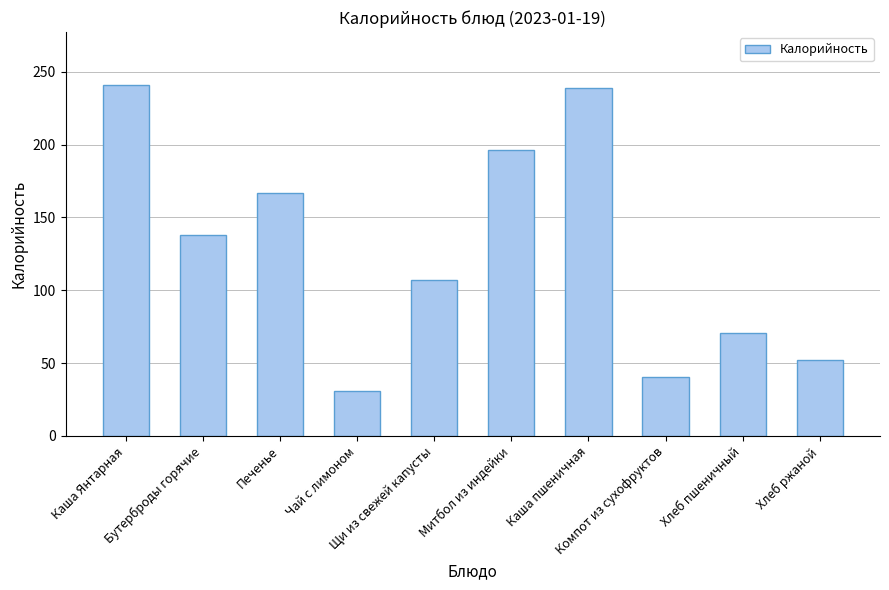

Rank the categories by value from highest to lowest.

Каша Янтарная, Каша пшеничная, Митбол из индейки, Печенье, Бутерброды горячие, Щи из свежей капусты, Хлеб пшеничный, Хлеб ржаной, Компот из сухофруктов, Чай с лимоном